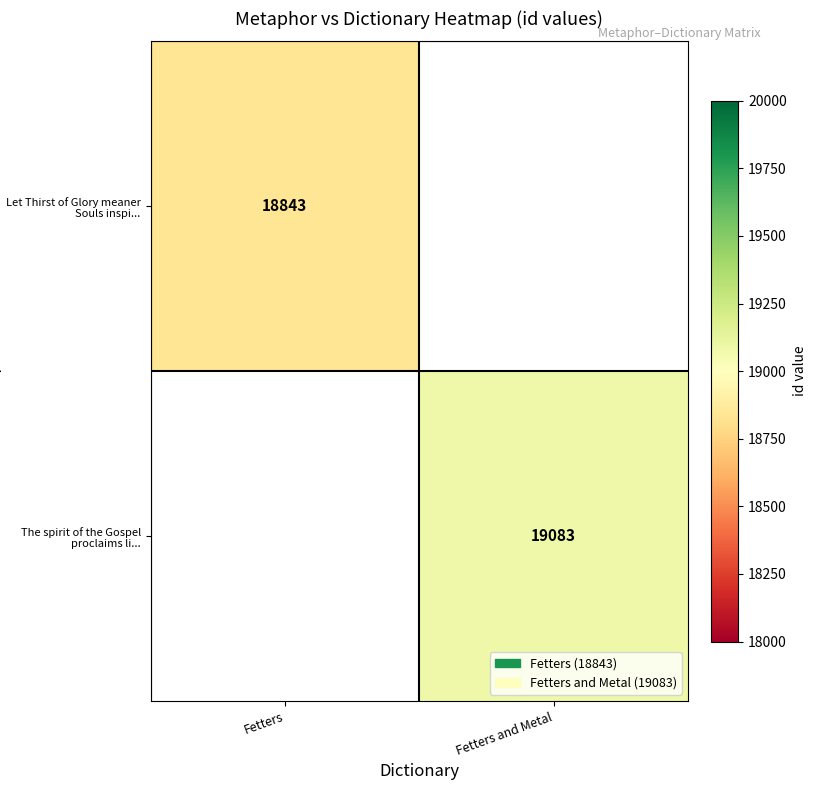

True or false: The spirit of the Gospel proclaims li... has a value of 19083 at Fetters and Metal.

True